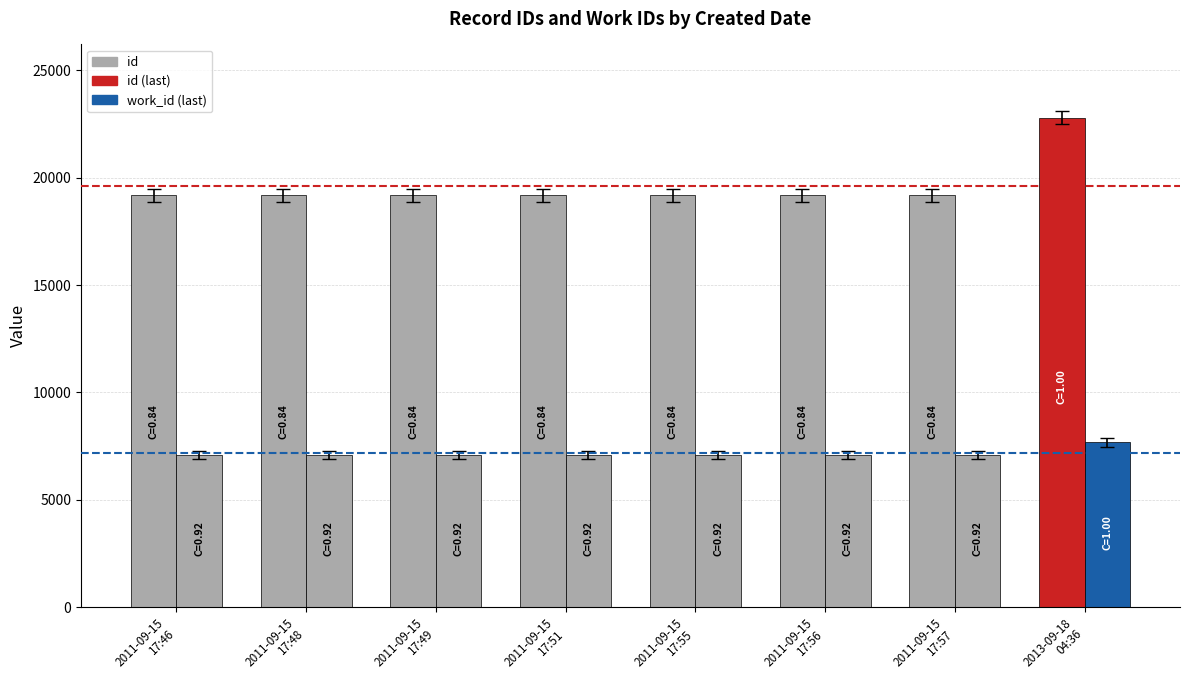

True or false: id has a value of 19173 at 2011-09-15
17:48.

True